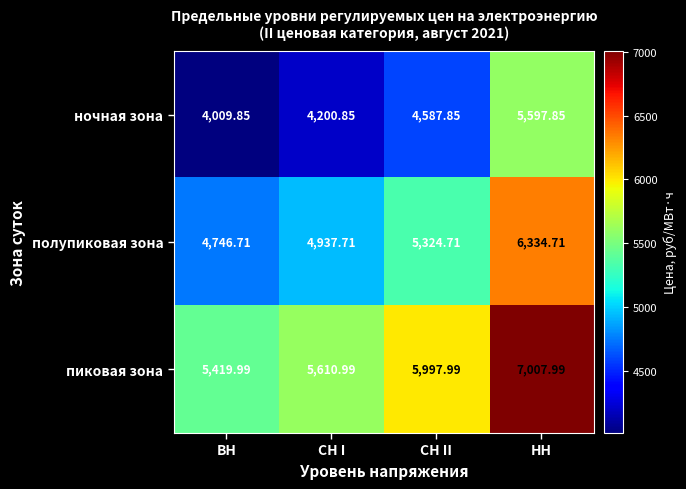

Which series has the largest total across all categories?

пиковая зона